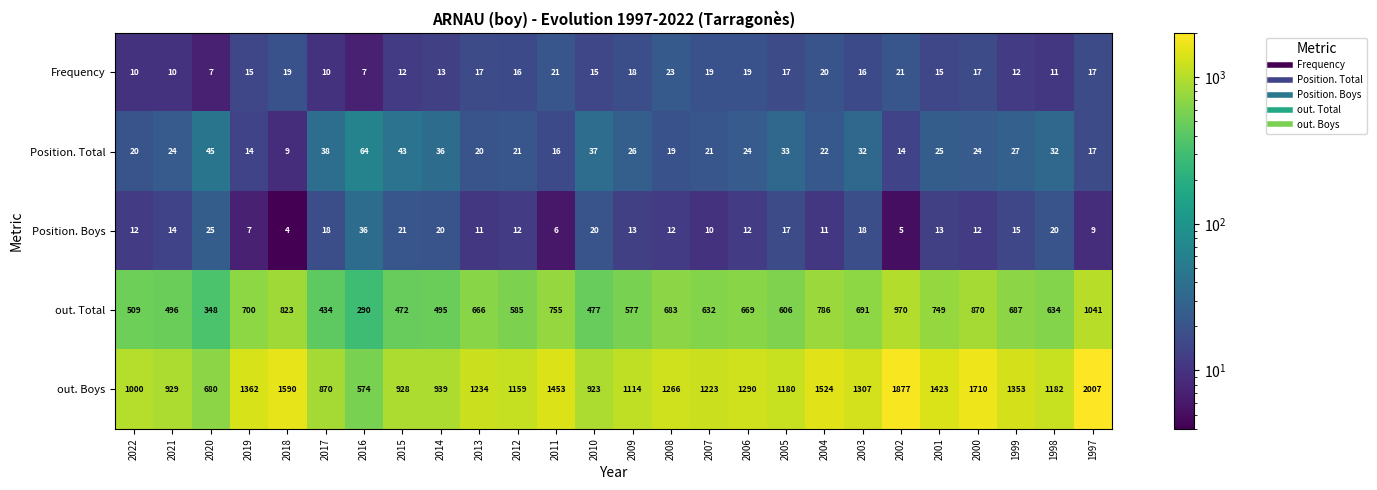

Which series has the largest range (max minus min)?

out. Boys